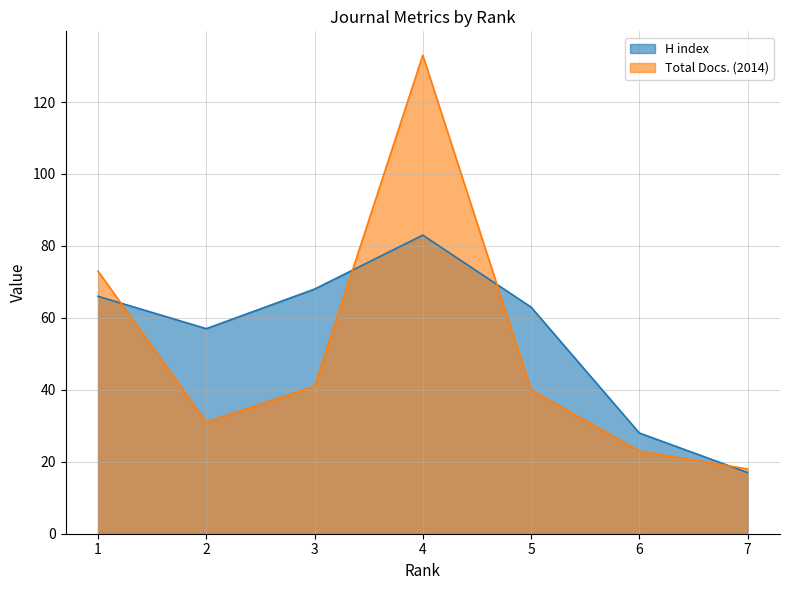

True or false: Total Docs. (2014) and H index cross at least once.

True